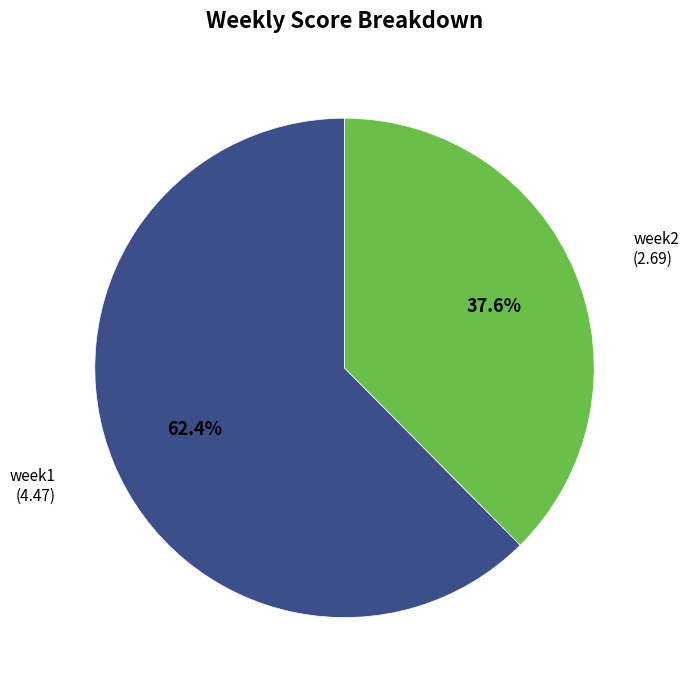

Is there any slice that represents more than half of the pie?

Yes